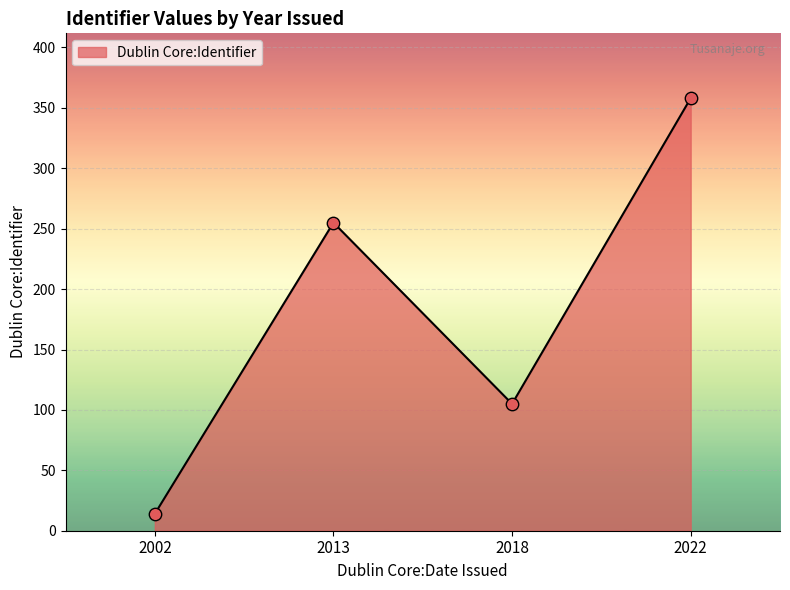

What is the change in value from 2013 to 2022?

+103